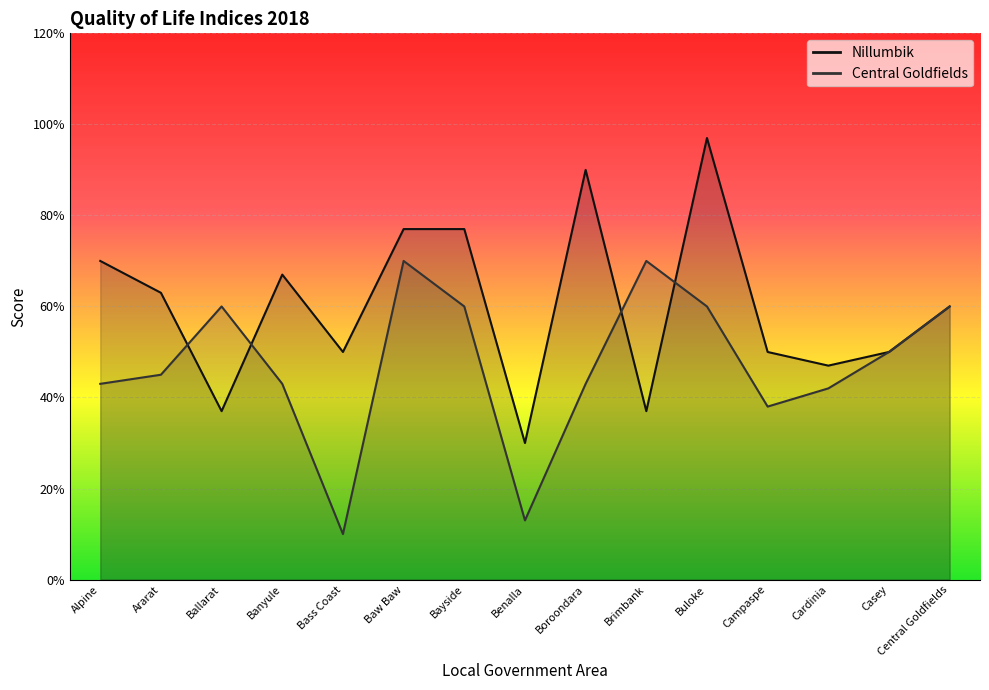

What is the difference between the highest and lowest values at Banyule?

2.4